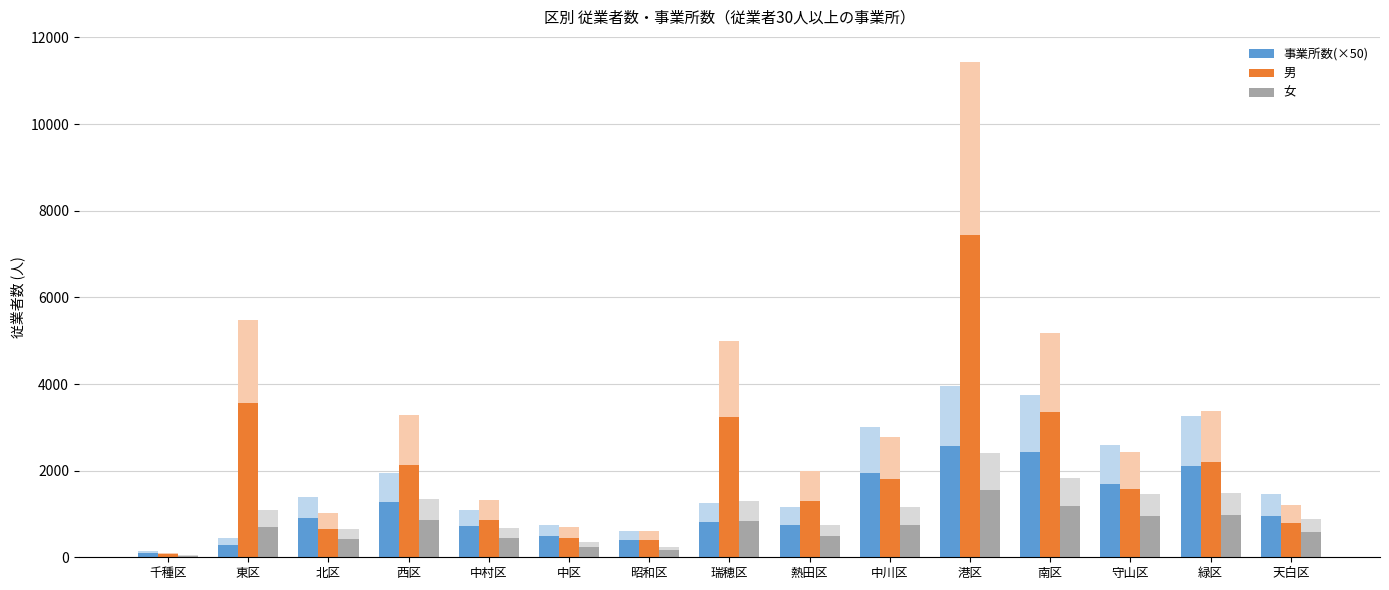

What are all the series names shown in the legend?

事業所数(×50), 男, 女